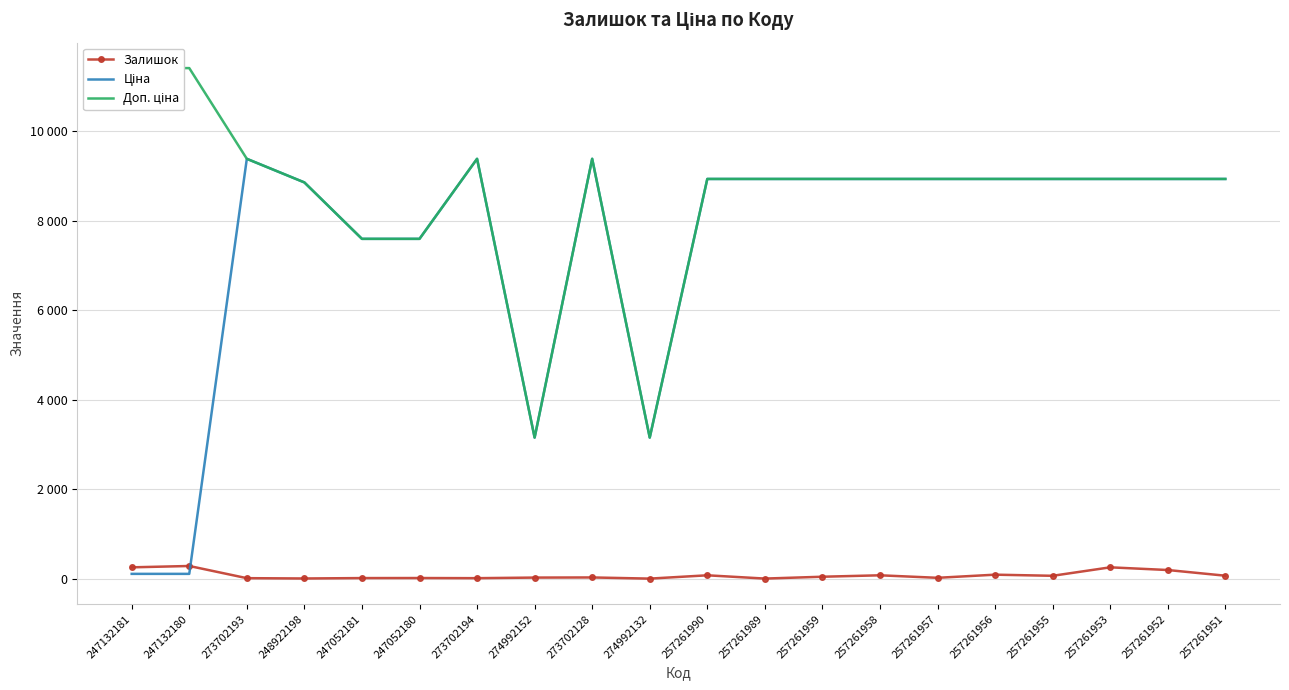

At which label is Доп. ціна closest to 7284?

247052181